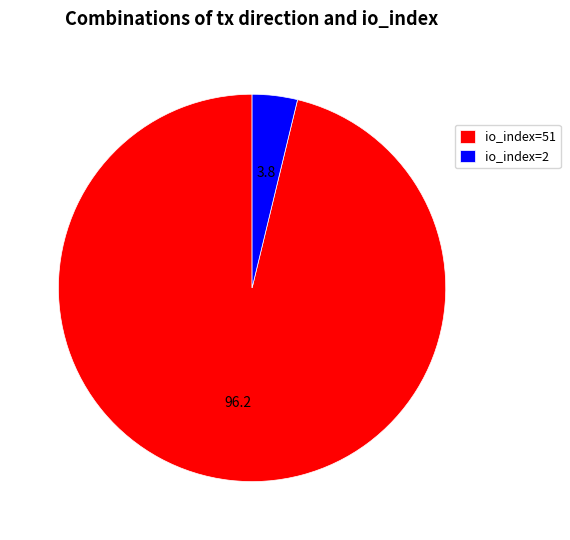

Is the sum of io_index=2 and io_index=51 greater than half?

Yes